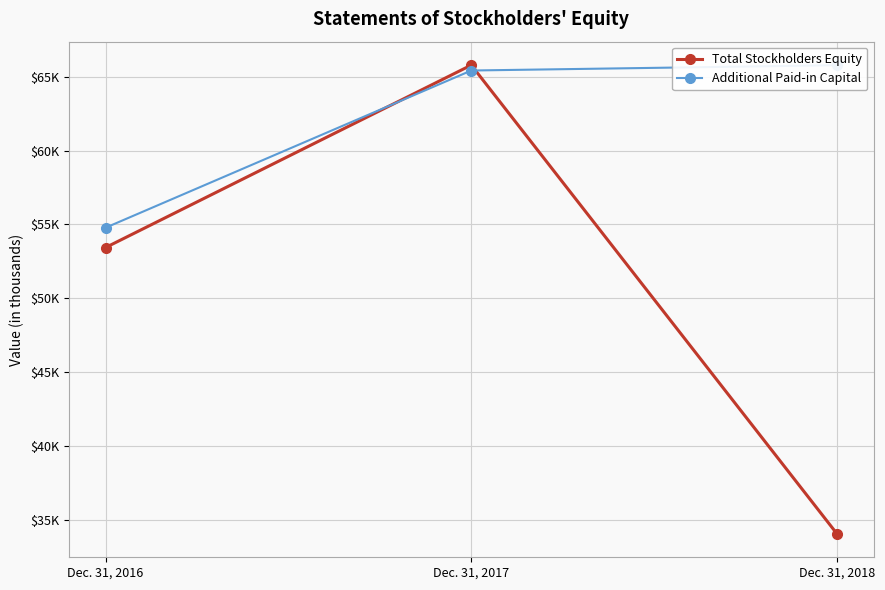

The value of Total Stockholders Equity at Dec. 31, 2018 is 18233. True or false?

False